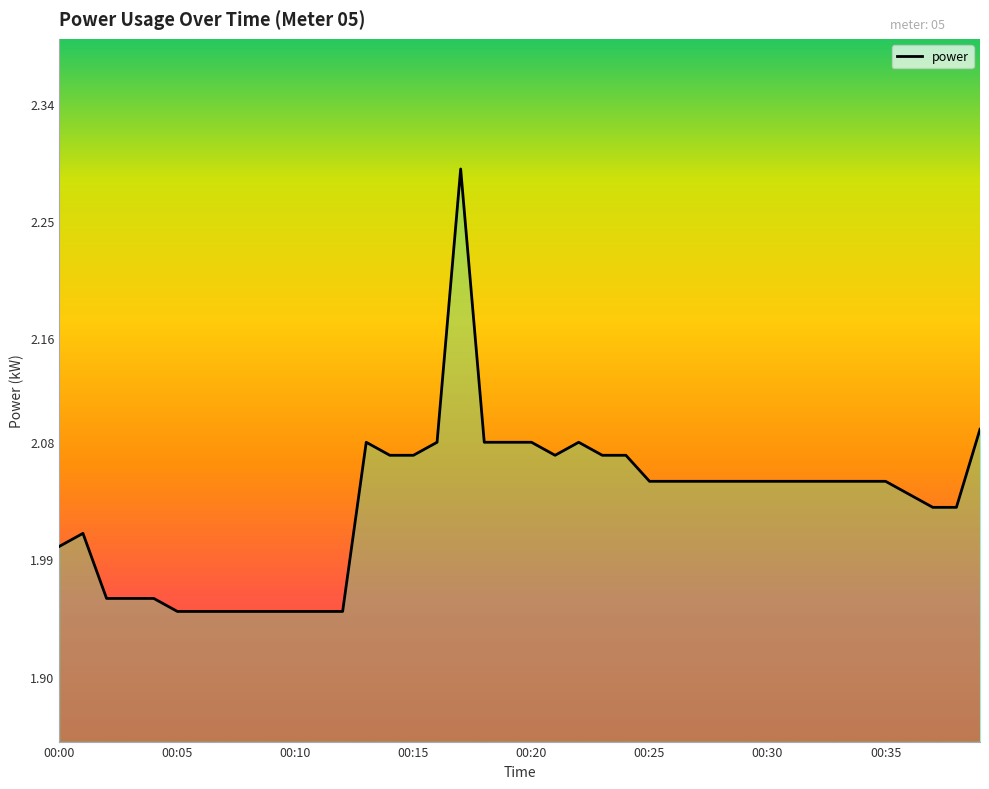

Is this an area chart (filled region under the line)?

Yes